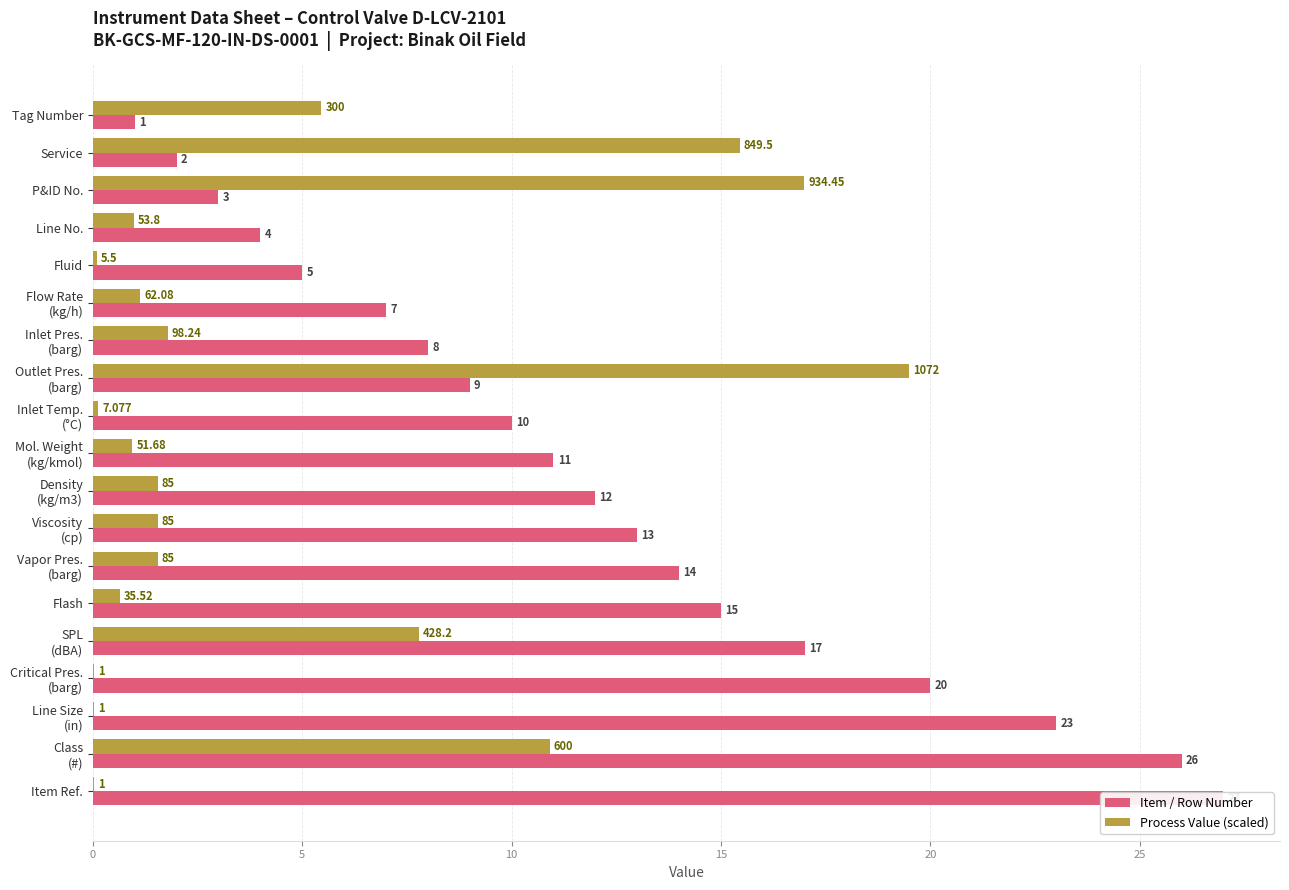

Is the value of Item / Row Number at Vapor Pres. (barg) greater than the value of Process Value (scaled) at Tag Number?

Yes